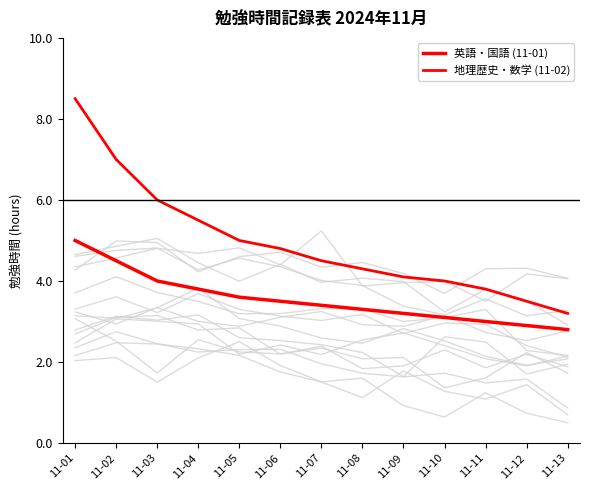

What are all the series names shown in the legend?

英語・国語 (11-01), 地理歴史・数学 (11-02)